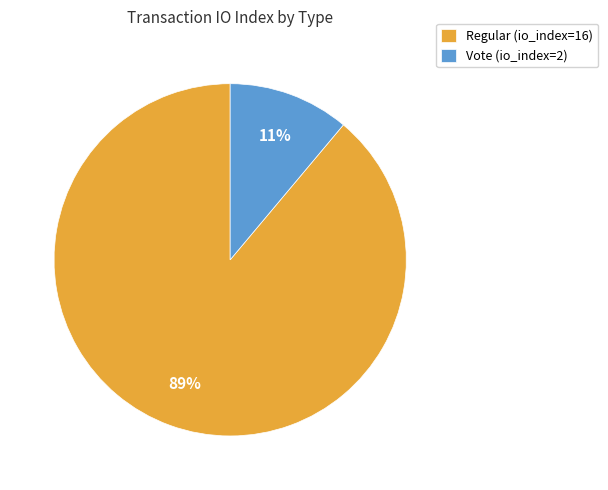

To the nearest percent, what is the difference between the Regular (io_index=16) and Vote (io_index=2) slice percentages?

78%